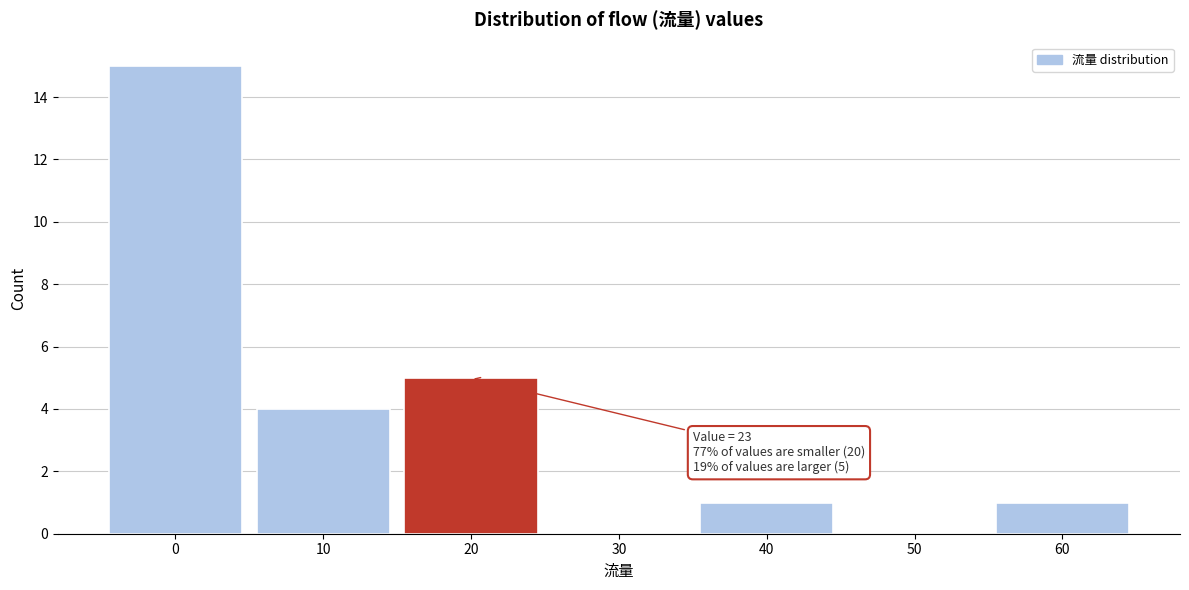

Reading left to right, list all the values displayed in this chart.

0=15	10=4	20=5	30=0	40=1	50=0	60=1